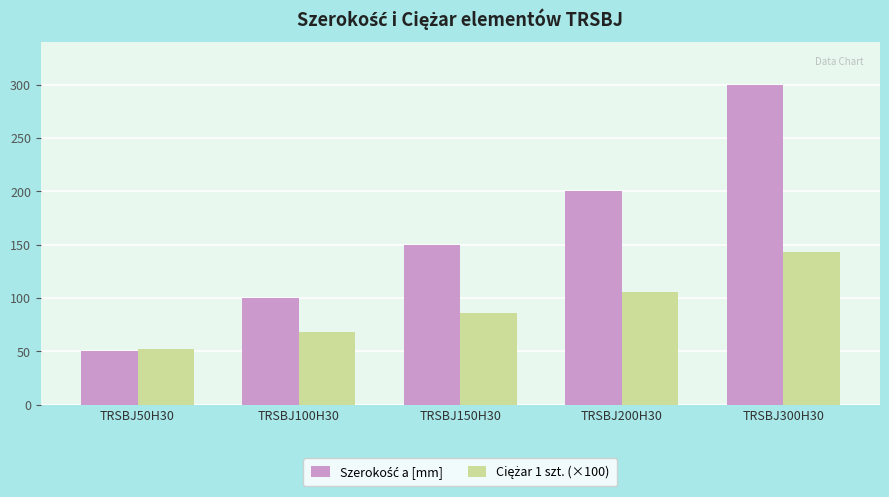

At which category is the sum across all series the highest?

TRSBJ300H30